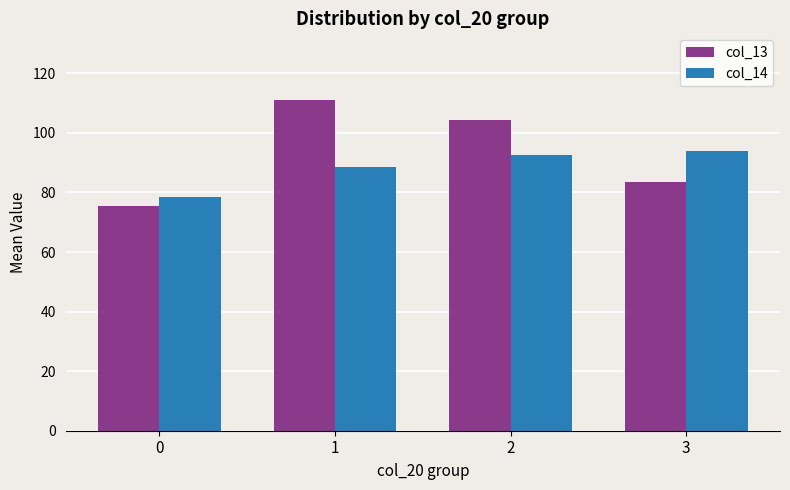

Where does the col_13 series first go above 104?

1